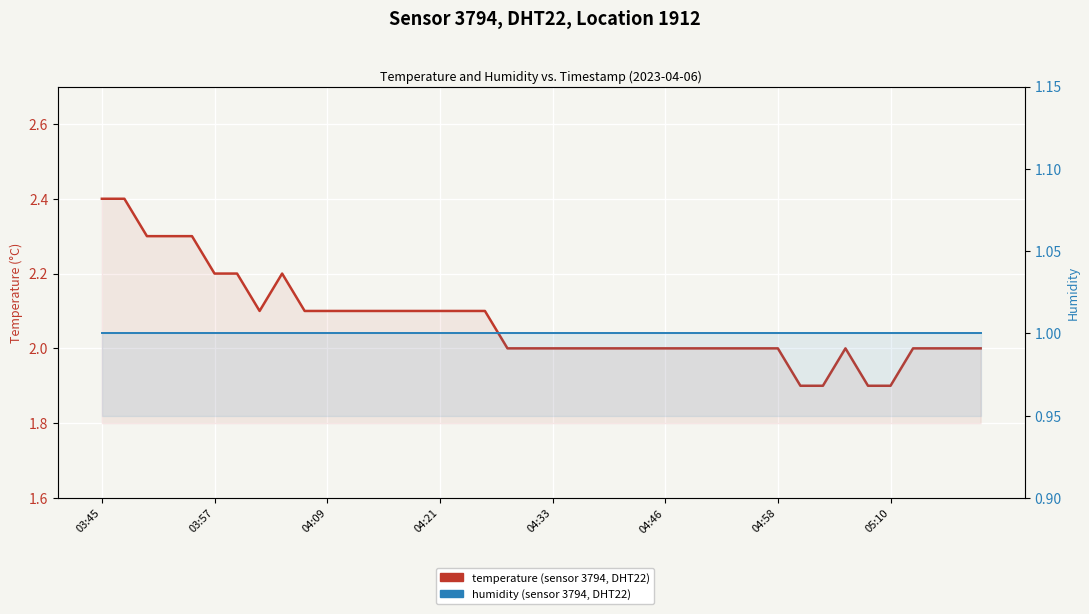

What are all the series names shown in the legend?

temperature, humidity